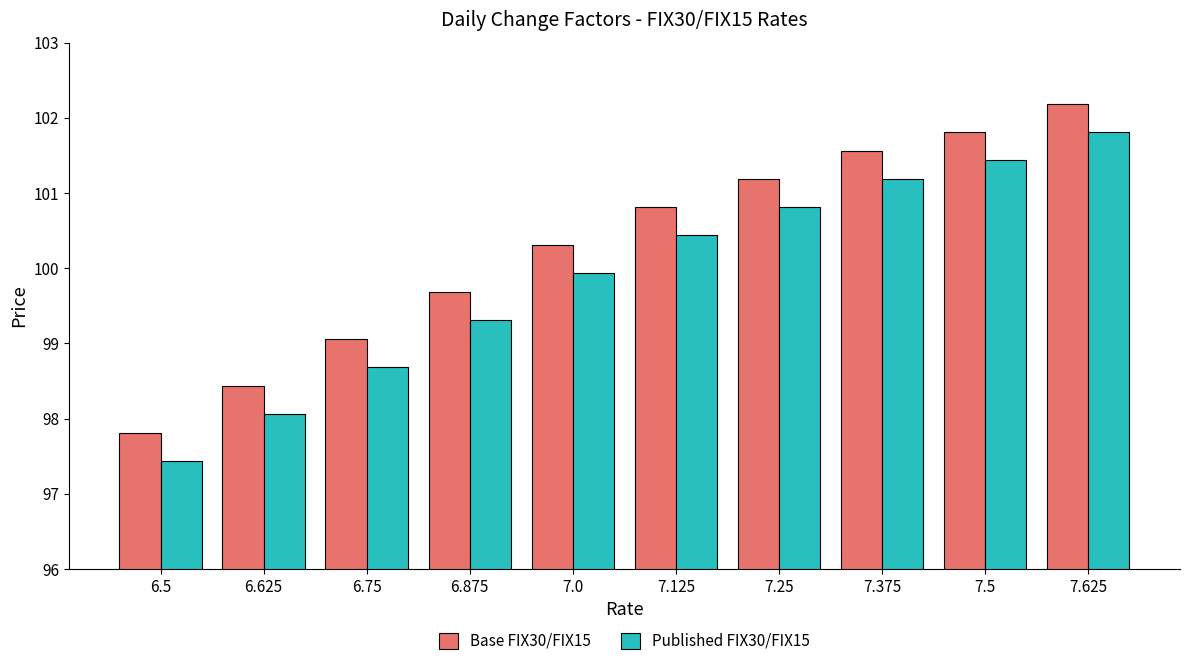

Where does the Base FIX30/FIX15 series first go above 100?

7.0